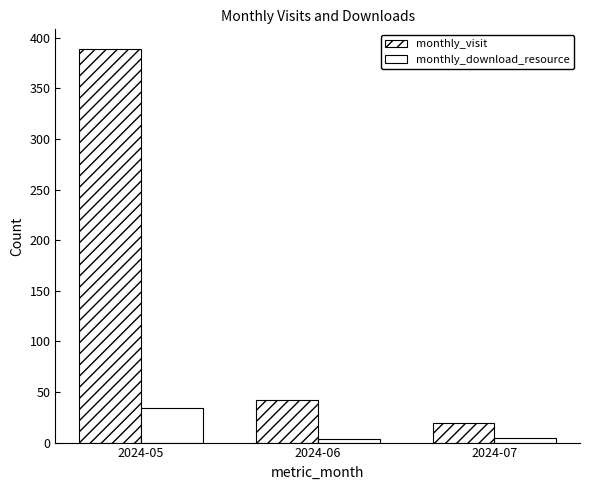

Are the bars horizontal?

No